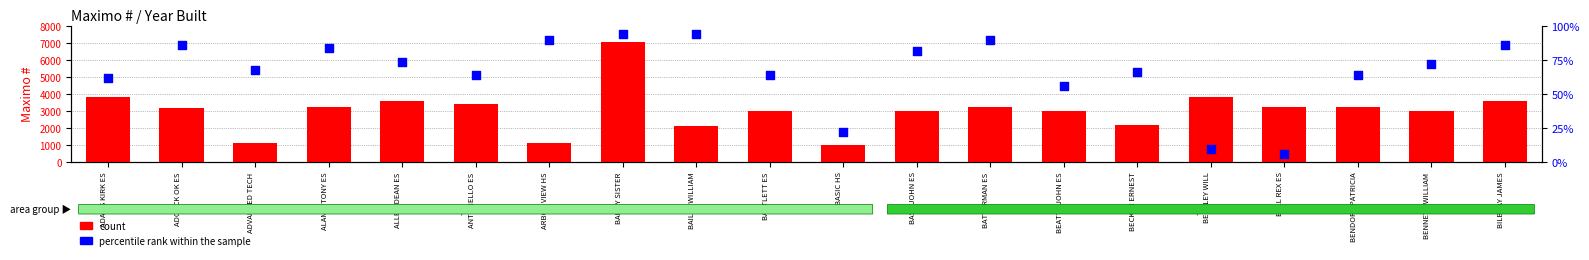

What are all the series names shown in the legend?

count, percentile rank within the sample